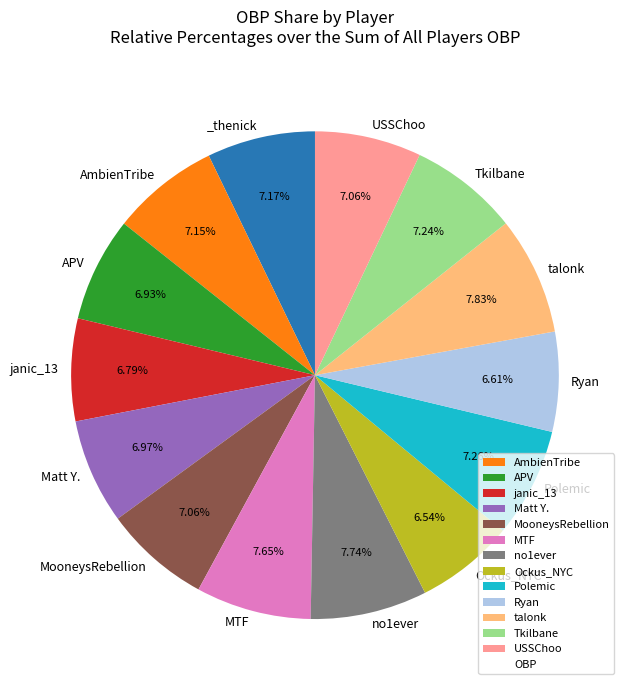

Is there any slice that represents more than half of the pie?

No